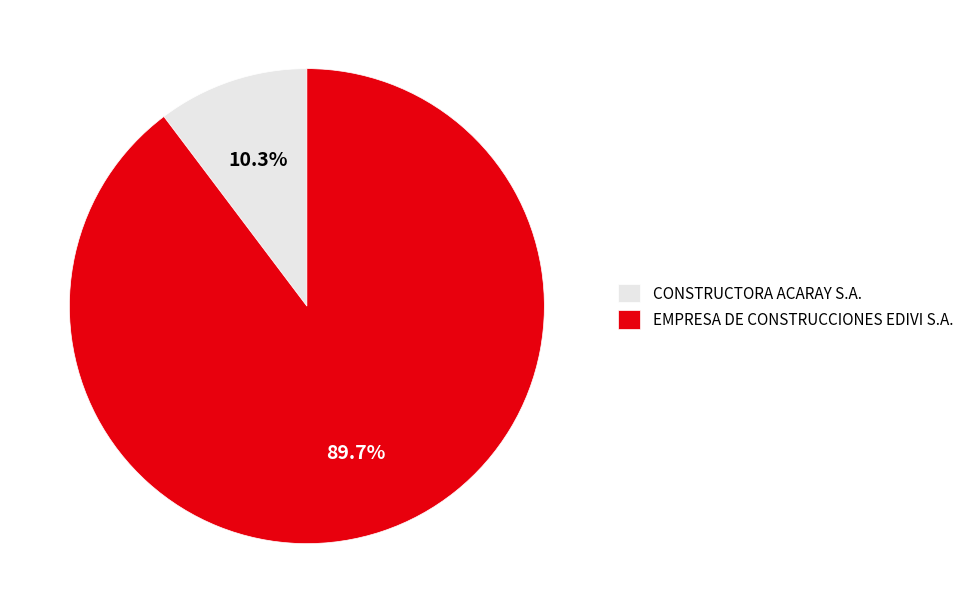

To the nearest percent, what is the average slice percentage?

50%